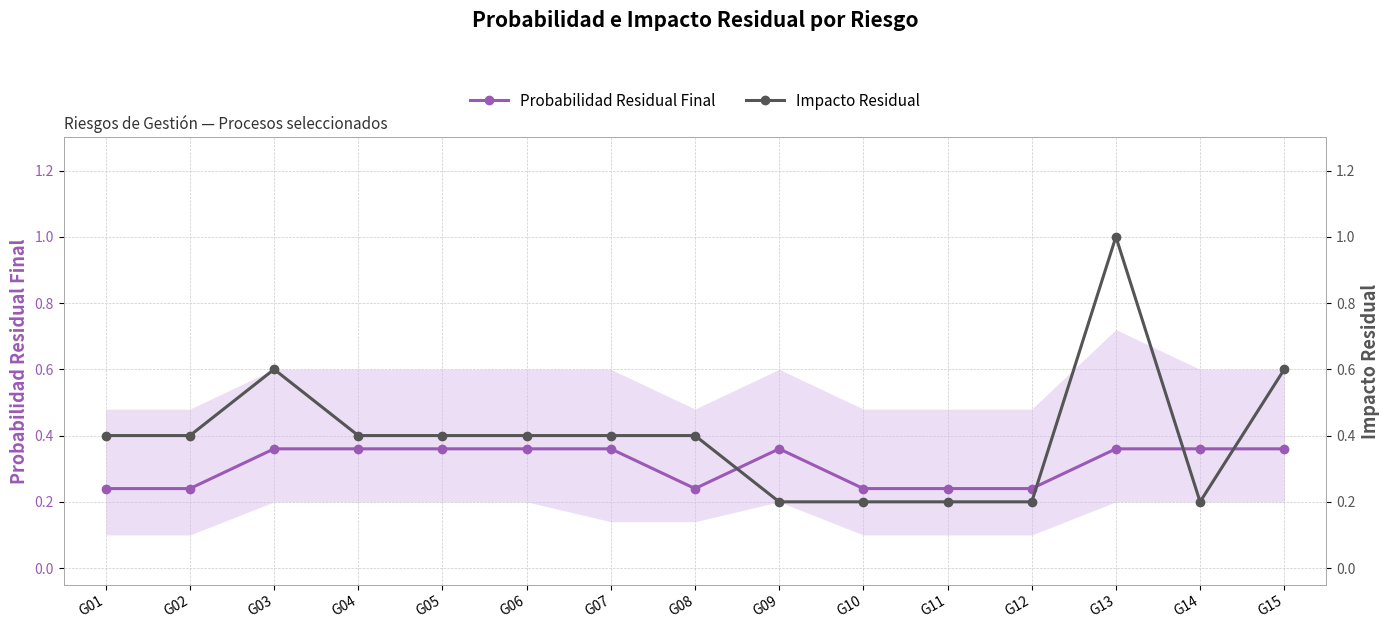

What is the total value across all series at G06?

0.8